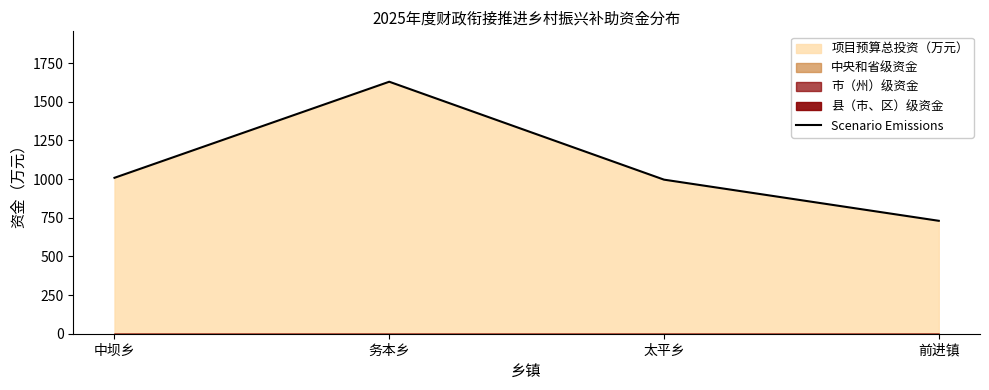

What is the average value?

1091